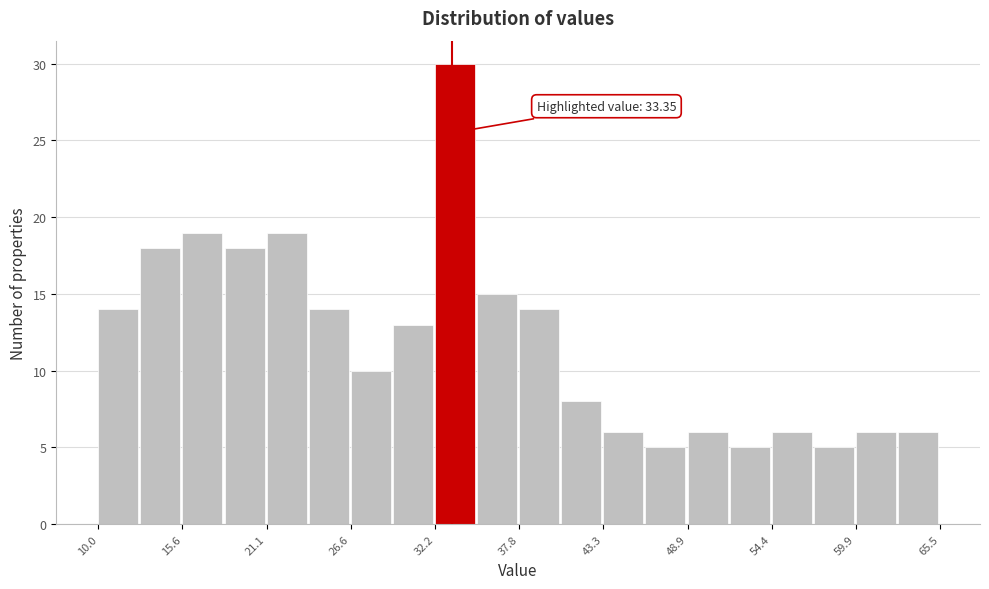

Around what value on the x-axis is the tallest bar? Give the approximate position of its centre, as read against the axis.

34